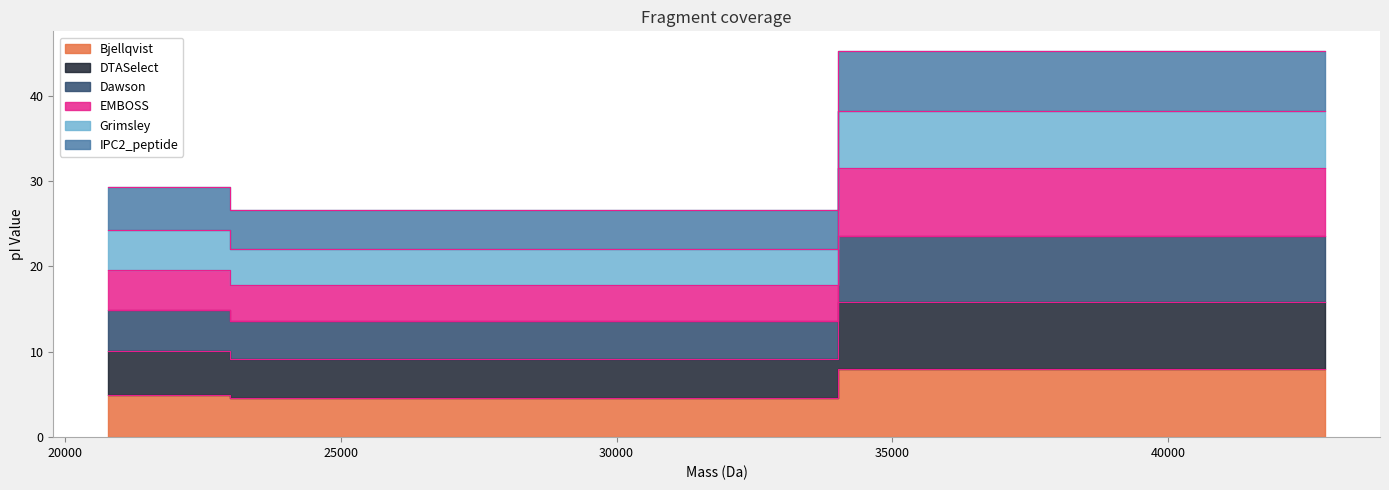

Is the value of DTASelect at 25200.492739999994 greater than the value of EMBOSS at 20787.39244?

Yes